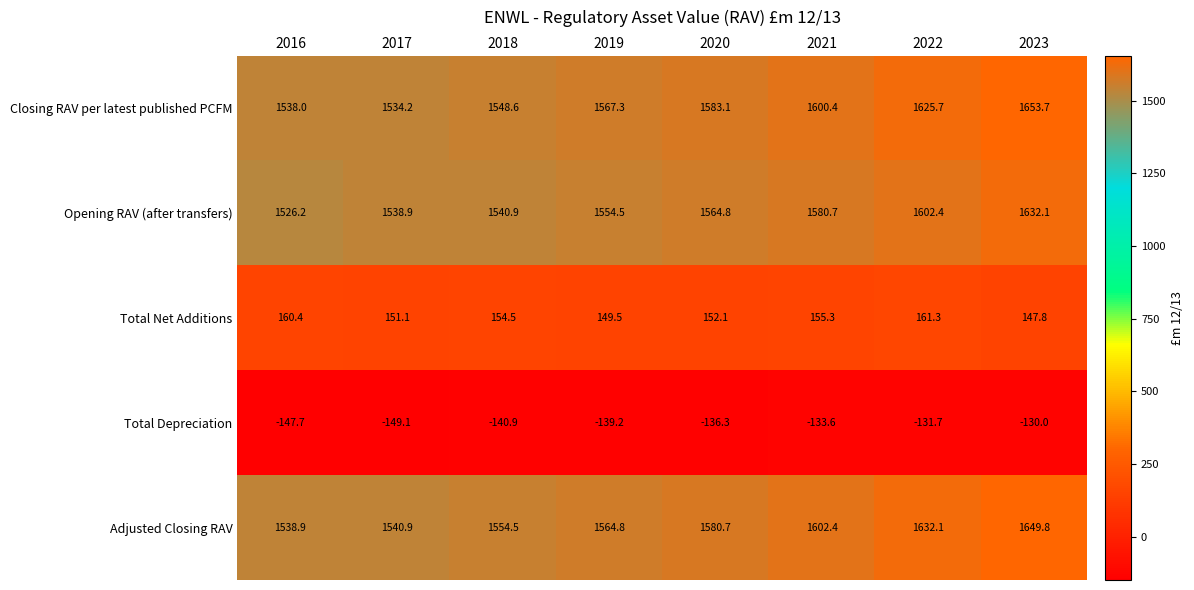

The Adjusted Closing RAV series shows 344.5 at 2017. True or false?

False